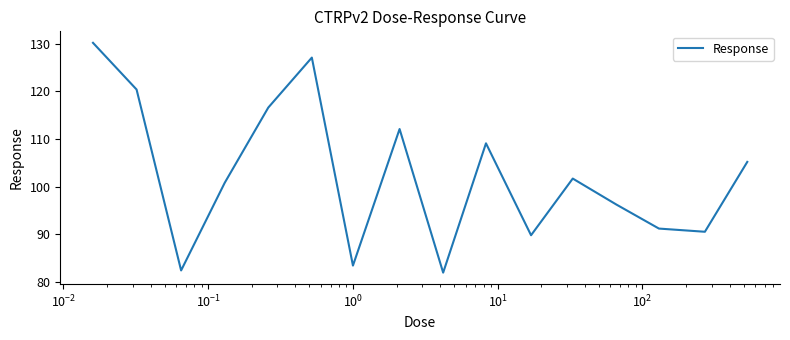

What is the greatest value displayed?

130.2